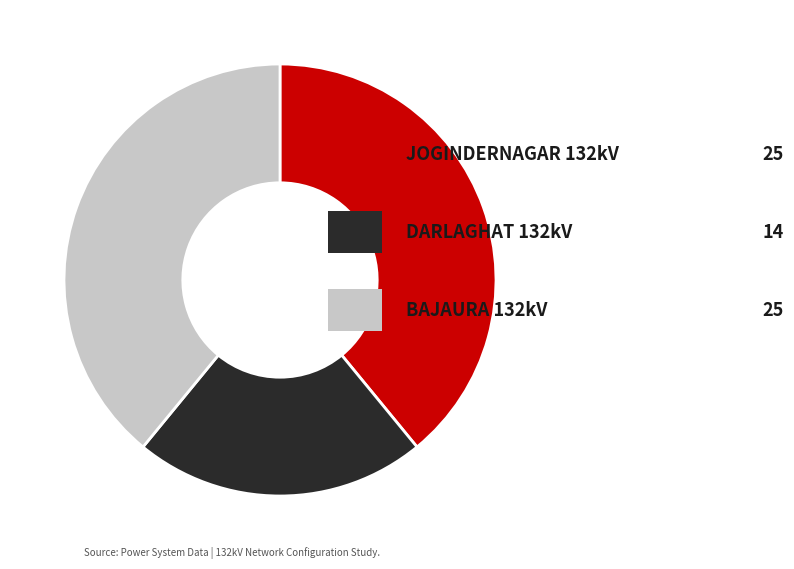

Does any single category account for the majority?

No